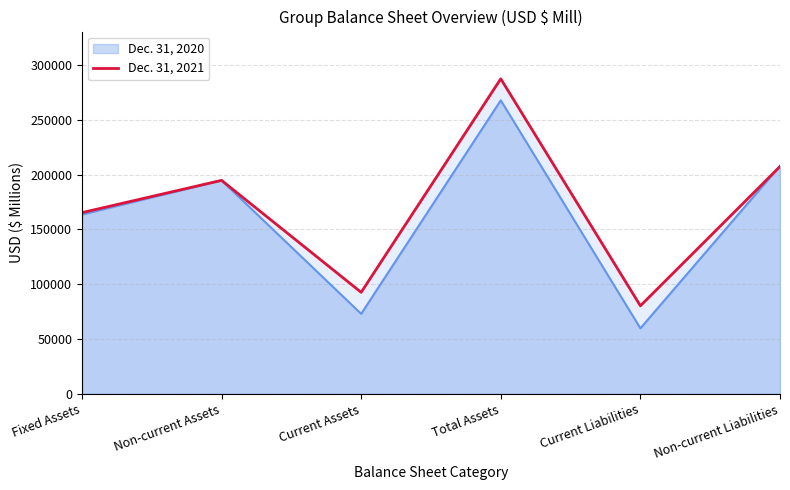

Which label corresponds to the largest value in the chart?

Total Assets